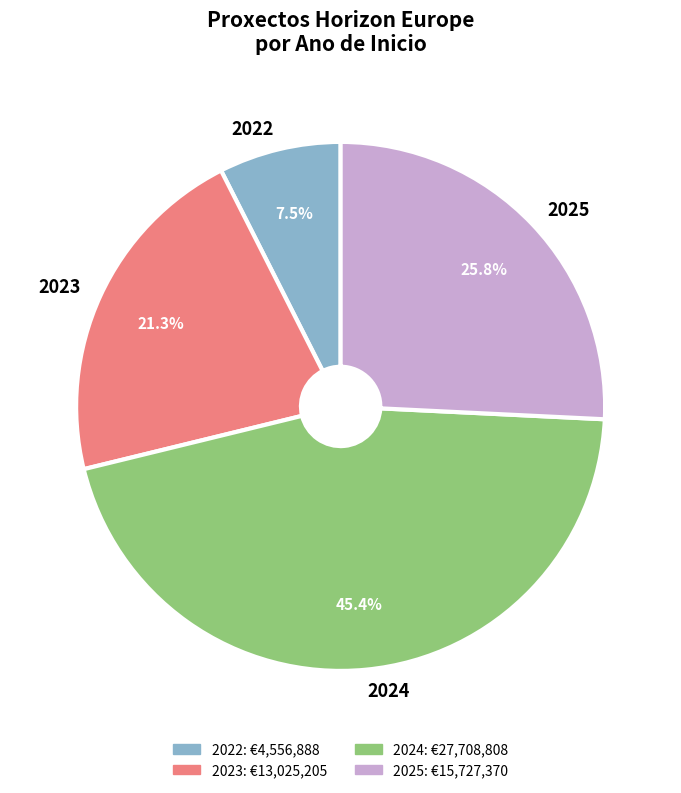

How many slices are in this pie chart?

4